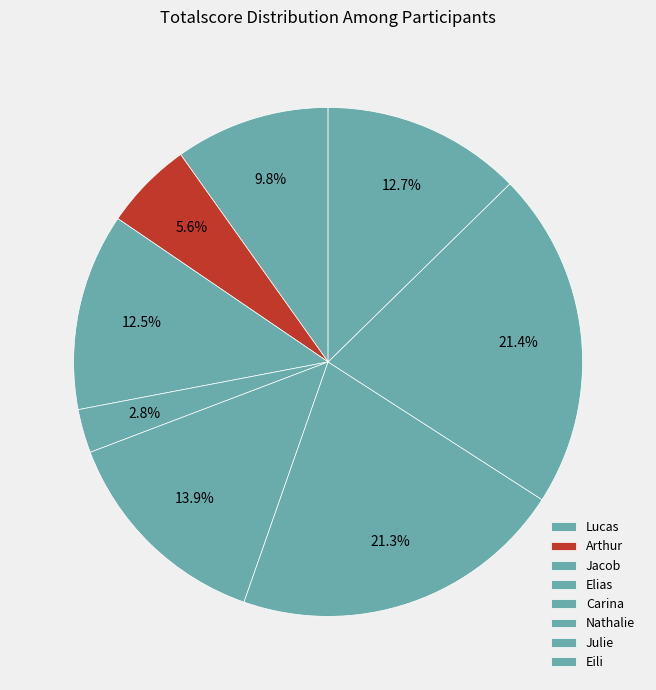

Count the number of slices in the pie.

8